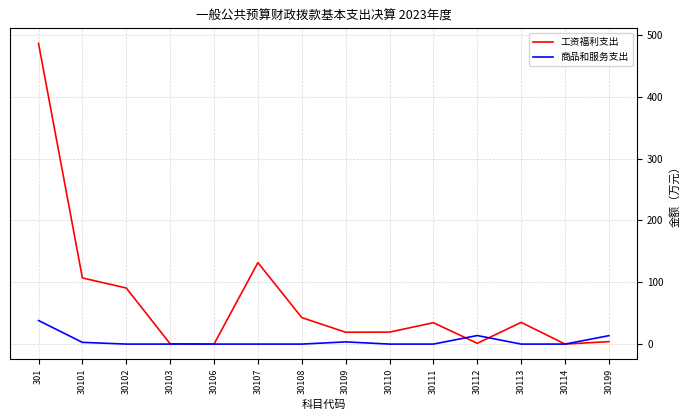

List the series in order of their peak value, lowest first.

商品和服务支出, 工资福利支出